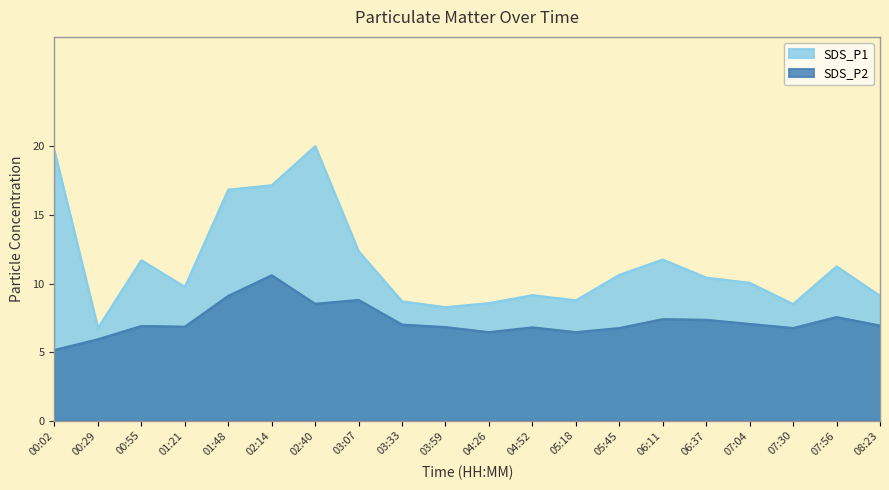

The SDS_P2 series shows 7.0 at 07:04. True or false?

True